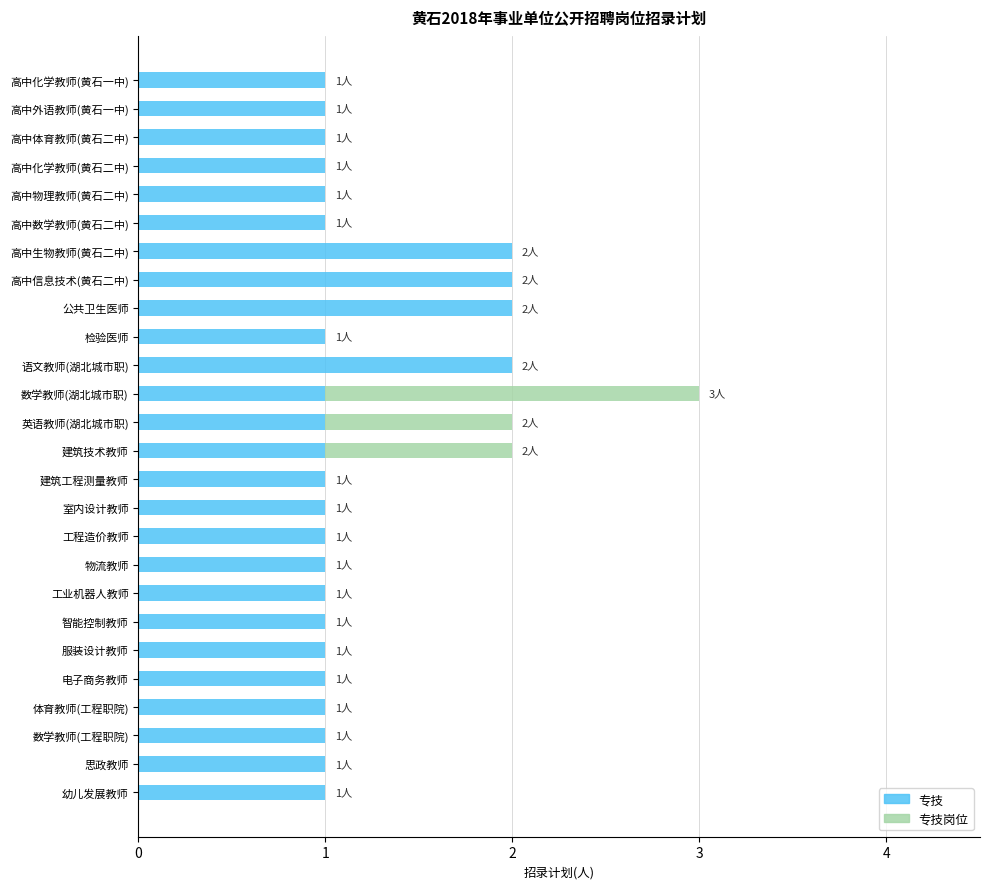

The value of 专技 at 数学教师(工程职院) is 1. True or false?

True